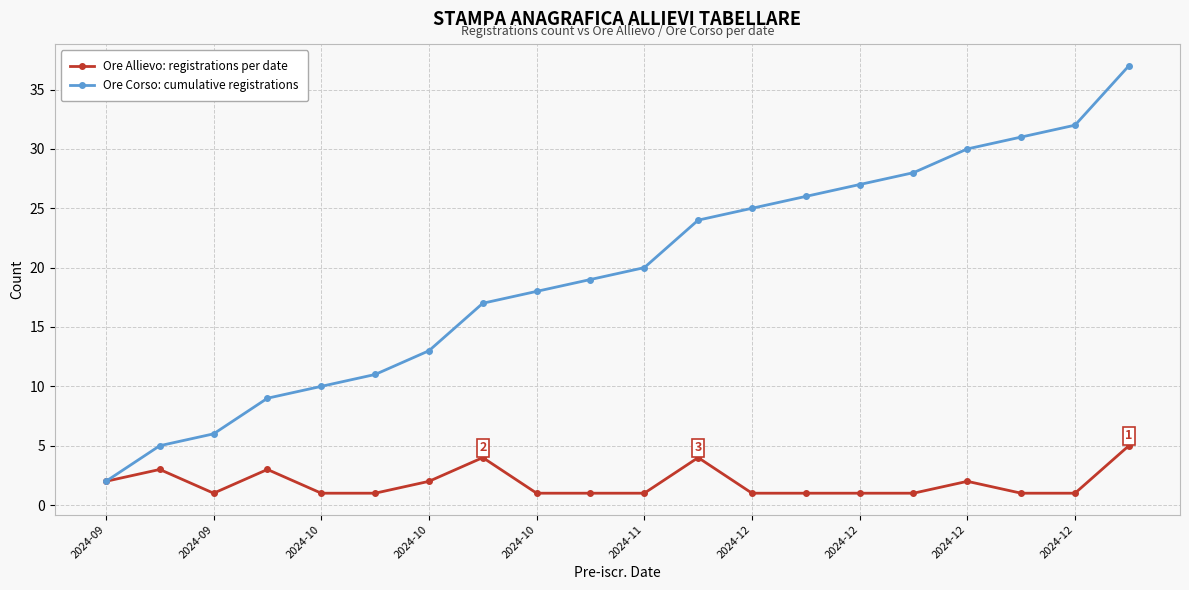

True or false: Ore Corso: cumulative registrations has more than 2 points higher than both neighbors.

False